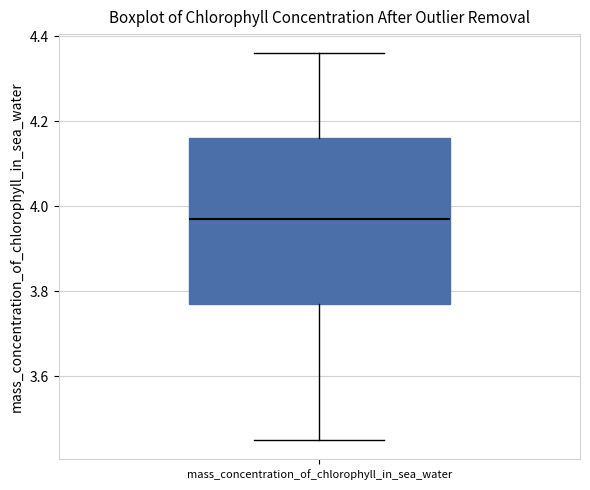

Read this box plot against the y-axis: the position of the median line, the range covered by the box, and the ends of both whiskers. The values are not printed on the chart, so give them approximately, as read against the axis.

median 3.98, box 3.78 to 4.16, whiskers 3.46 to 4.36